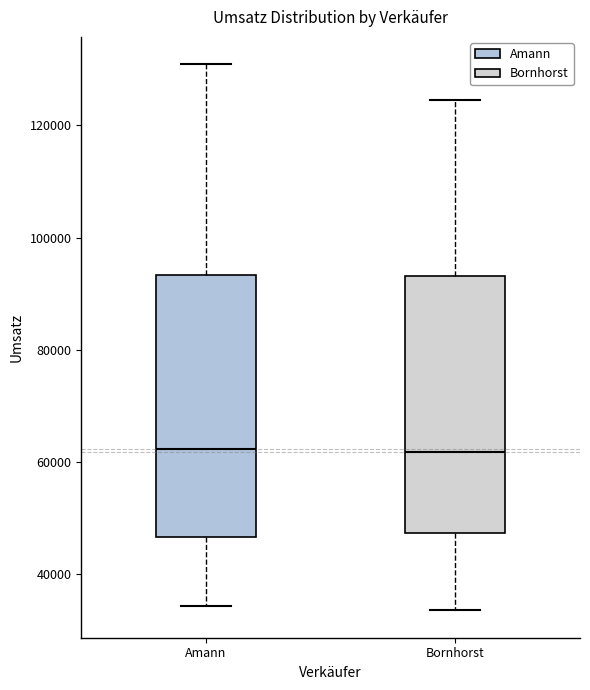

Reading left to right, transcribe this box plot: for each box, give where its median line is, the range the box spans, and where its two whiskers end, as read against the y-axis. The values are not printed on the chart, so give them approximately, as read against the axis.

Amann: median 62000, box 46000 to 94000, whiskers 34000 to 130000
Bornhorst: median 62000, box 48000 to 94000, whiskers 34000 to 124000